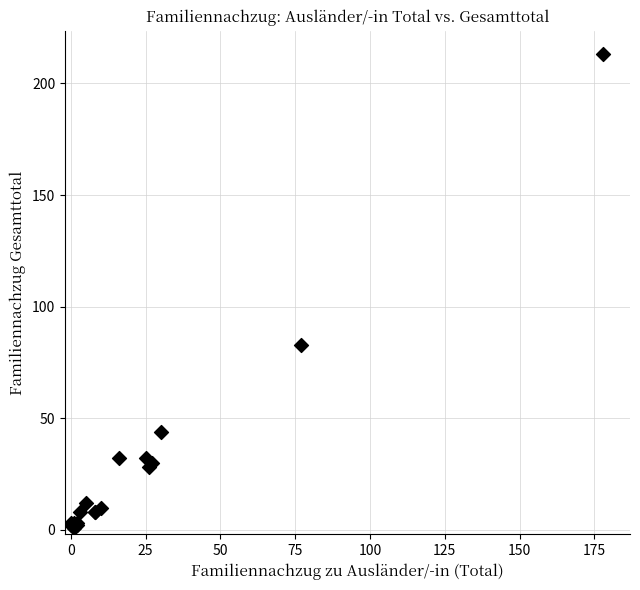

What Y value in the scatter plot is closest to 107?

83